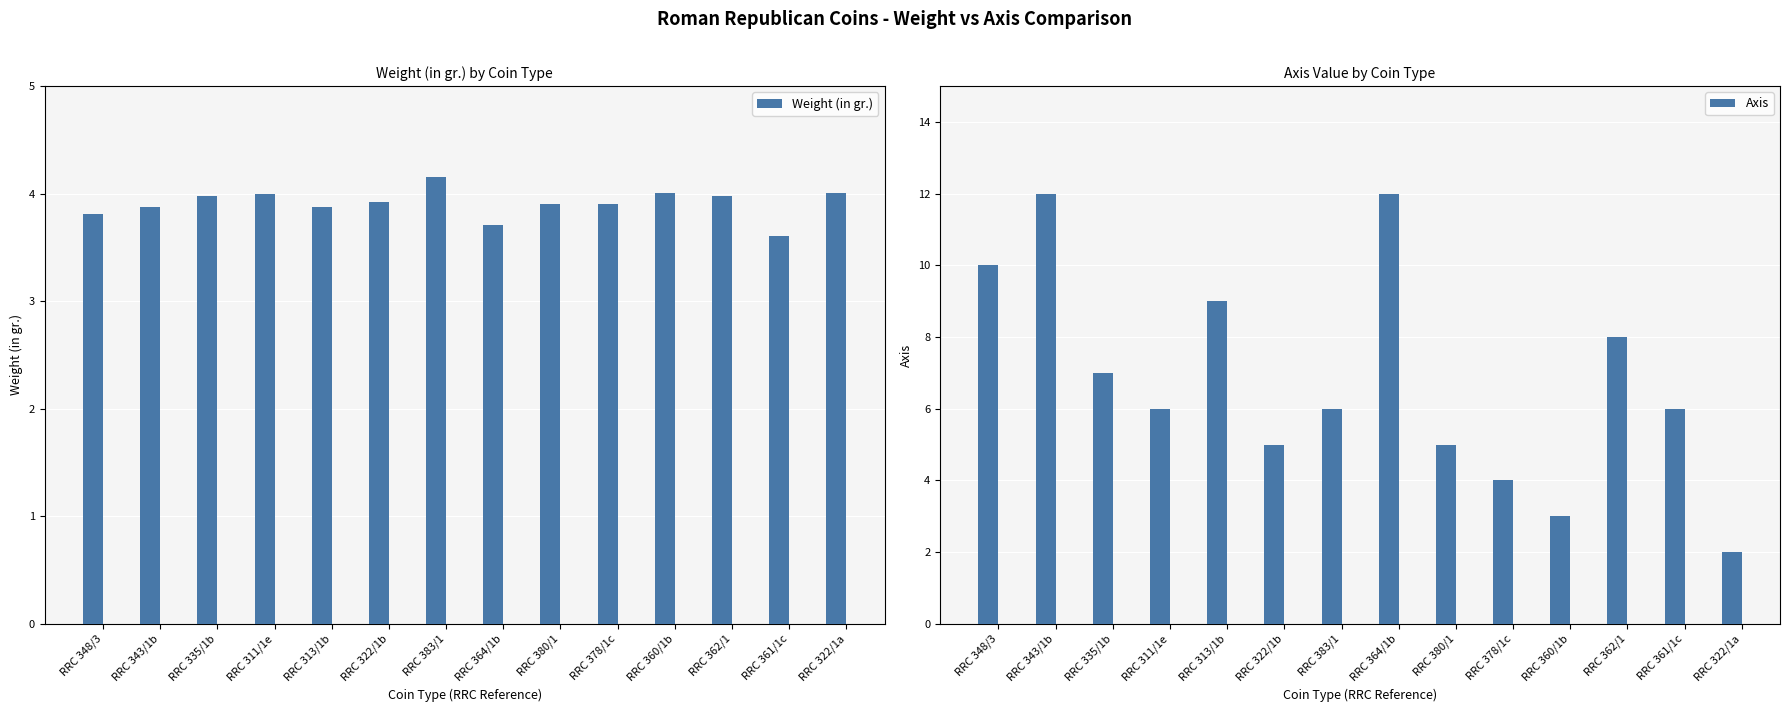

Where does the Axis series first go above 6?

RRC 348/3